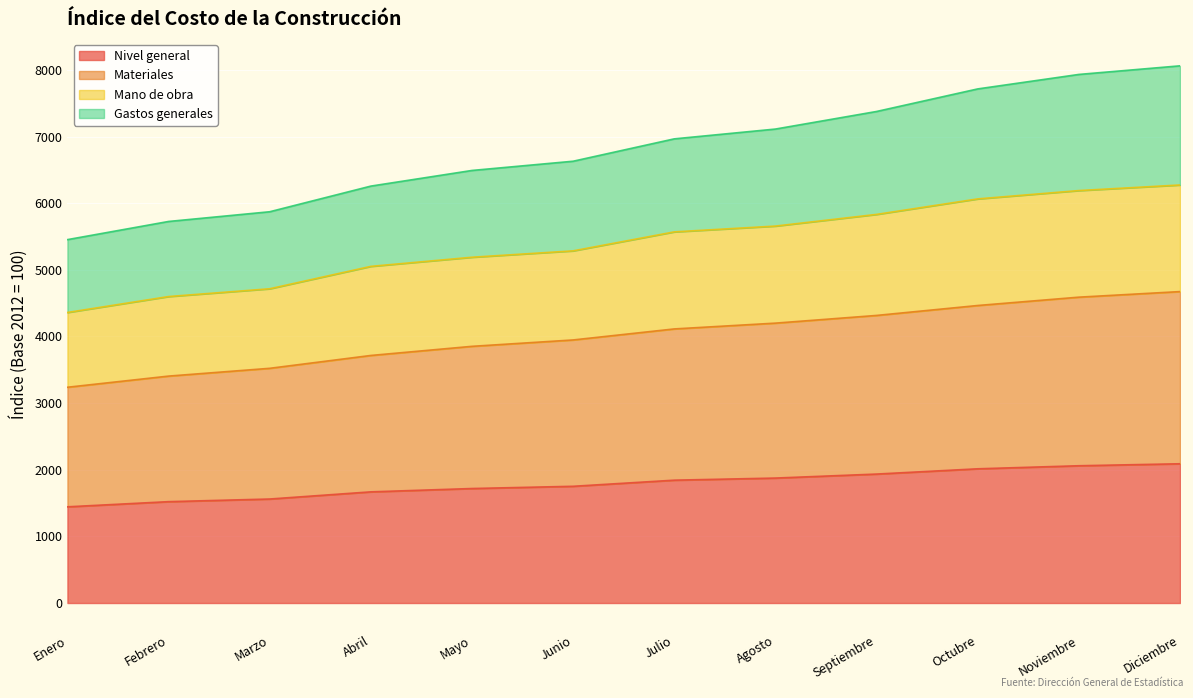

What position from the right is Enero?

12